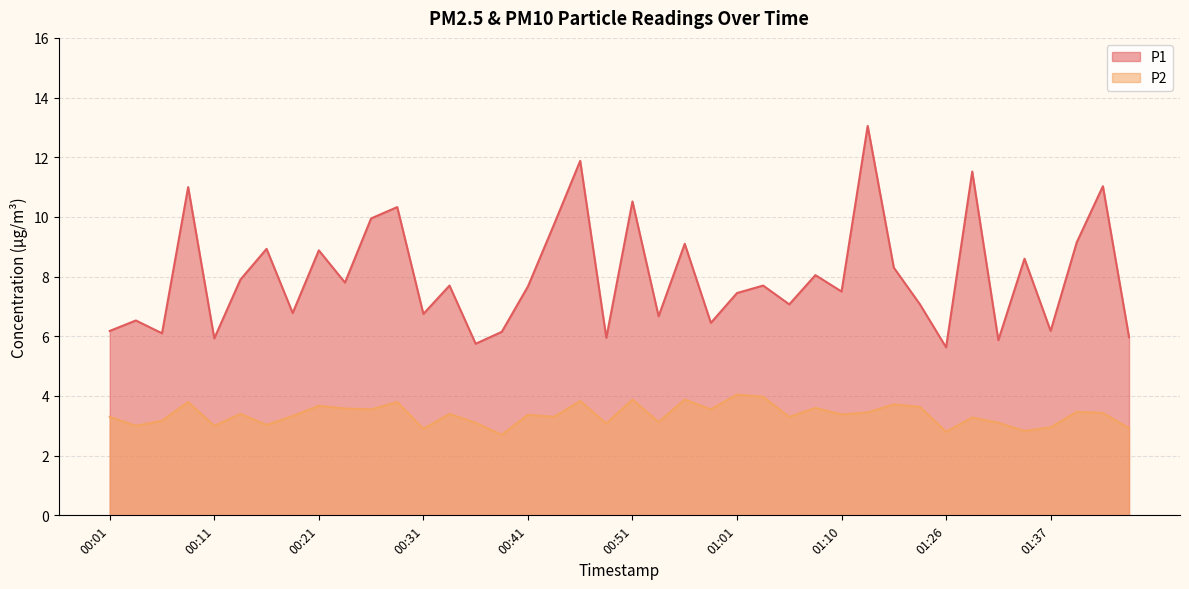

True or false: P1 has a value of 7.7 at 00:41.

True